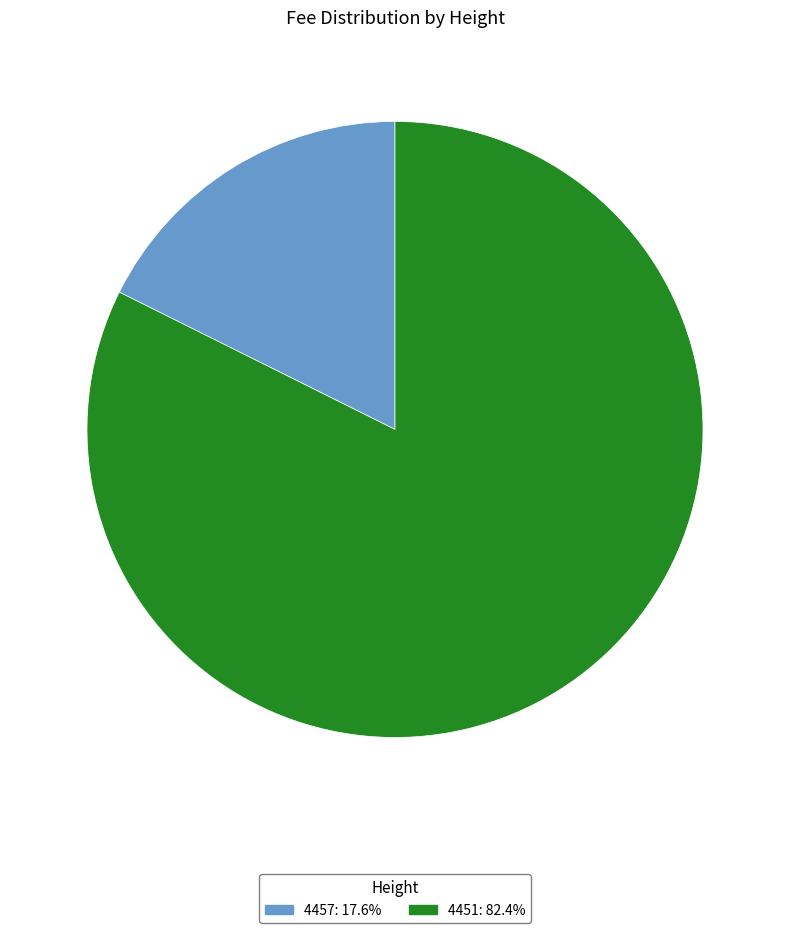

Which slice represents more than half of the pie?

4451